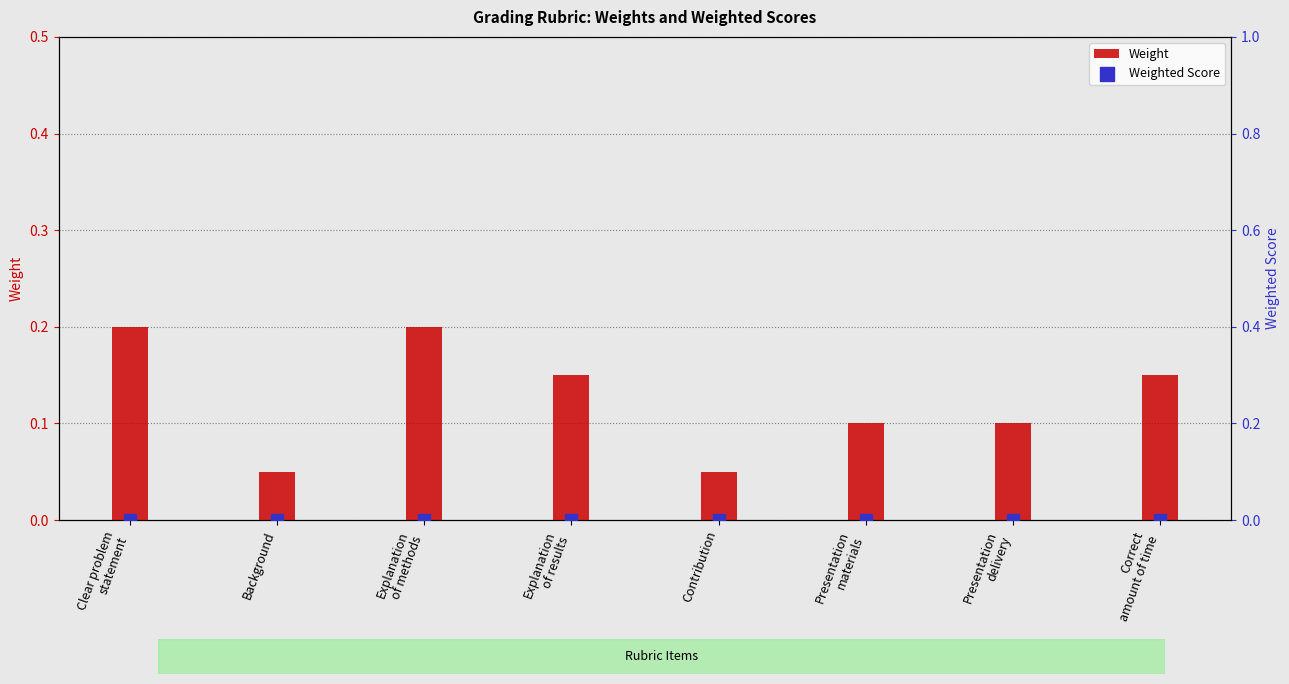

Is the value of Weight at Presentation
delivery greater than the value of Weighted Score at Explanation
of results?

Yes